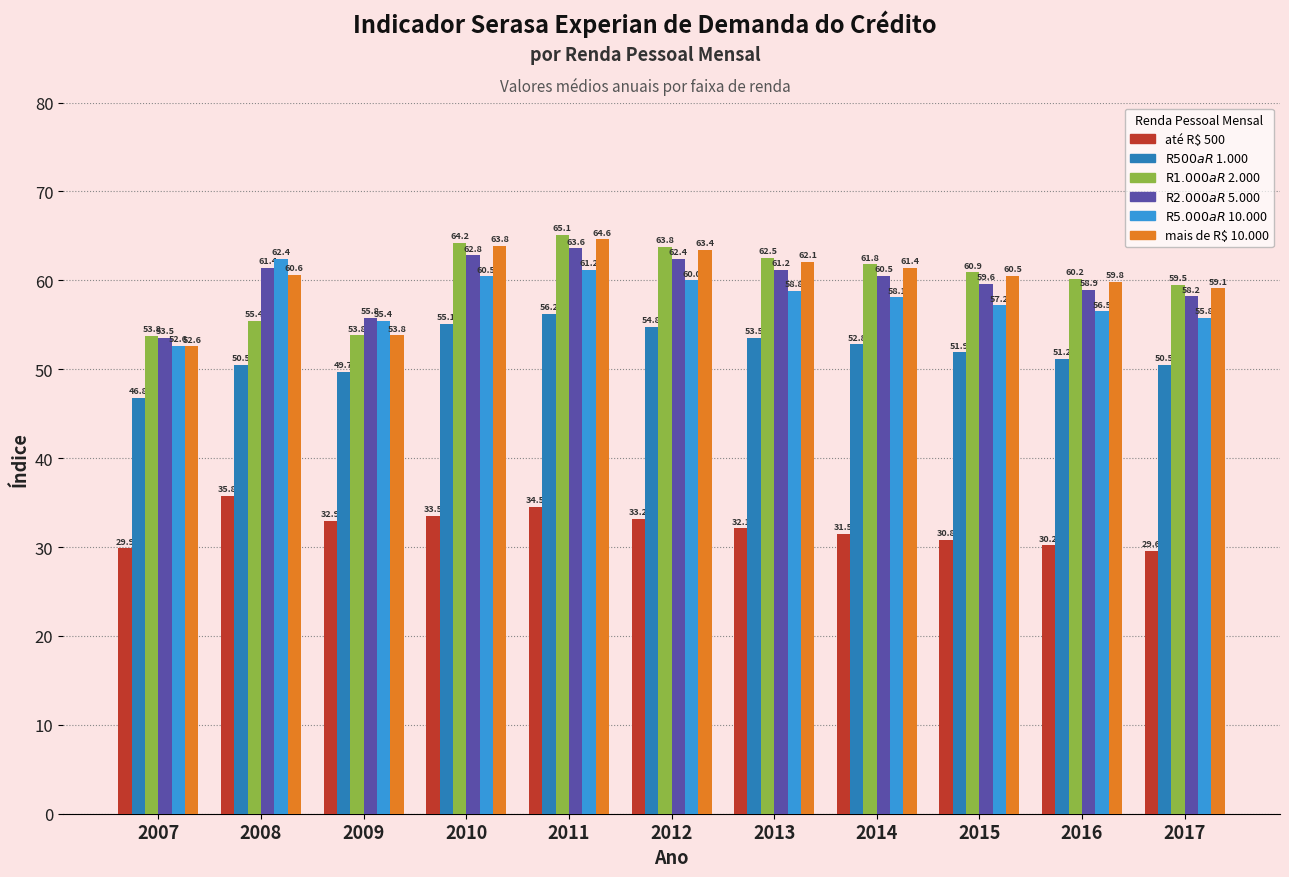

At which category does the chart reach its minimum across all series?

2017